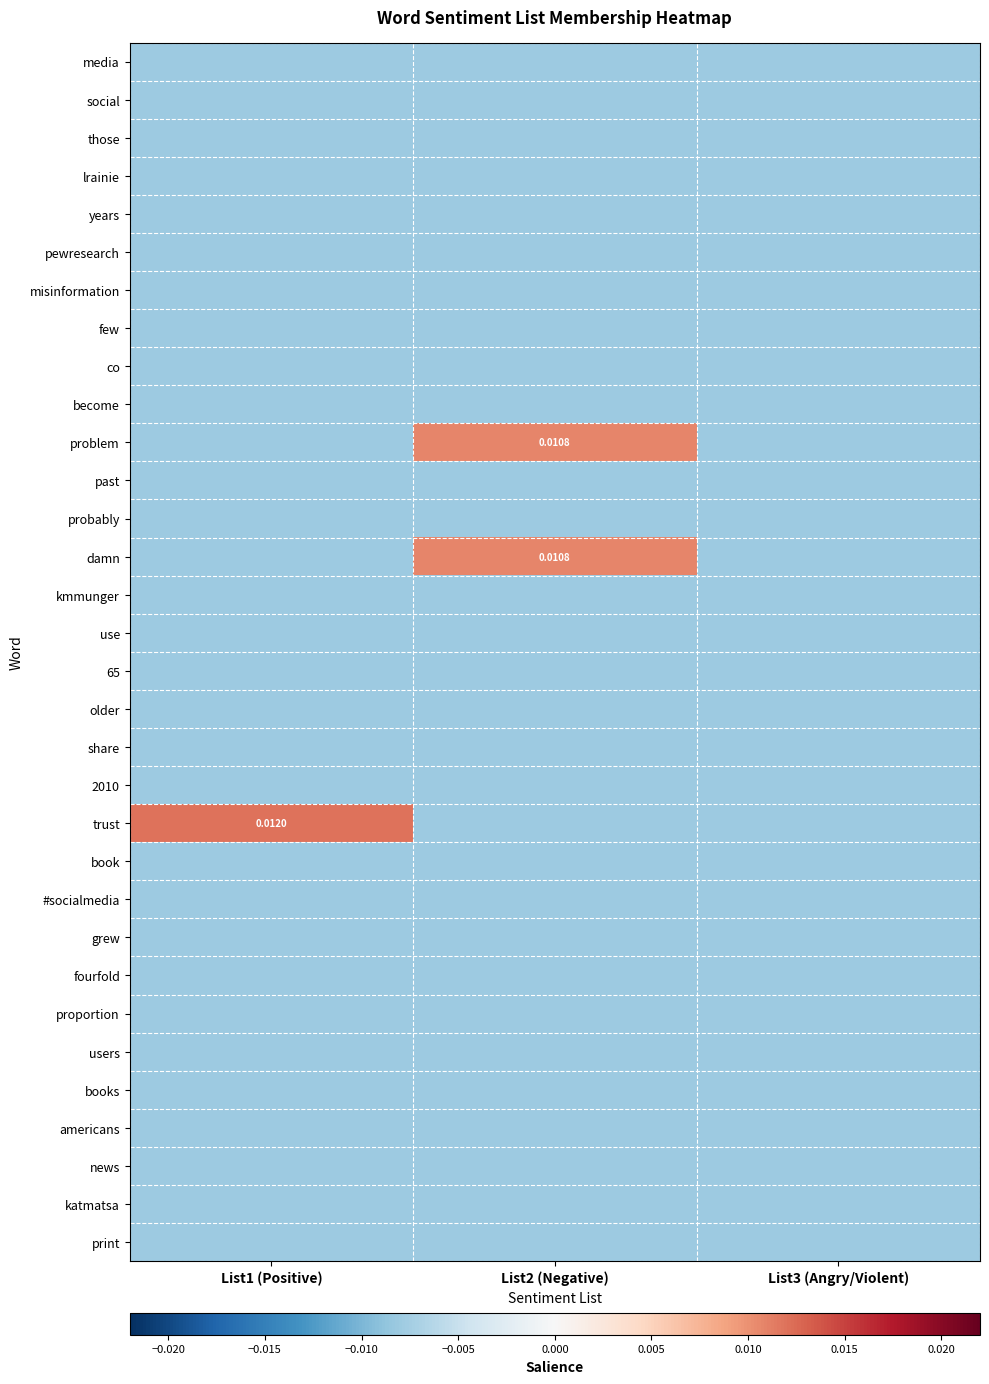

Is it true that probably equals -0.0 at List1 (Positive)?

False